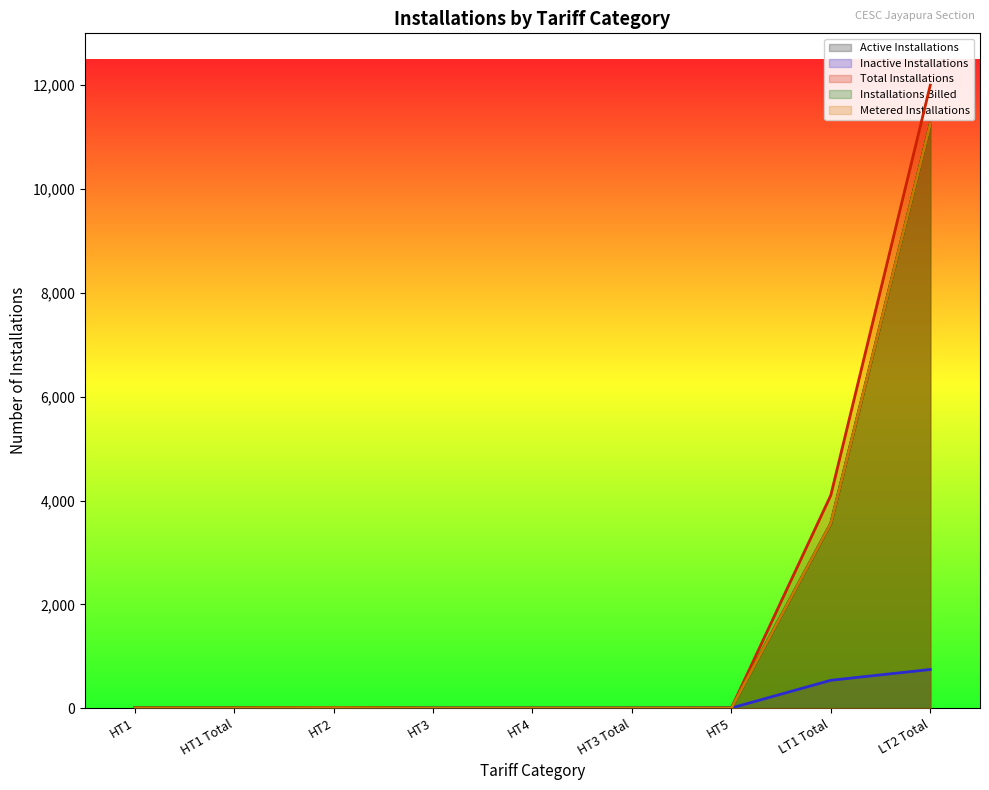

Is it true that Active Installations equals 4 at HT1?

True